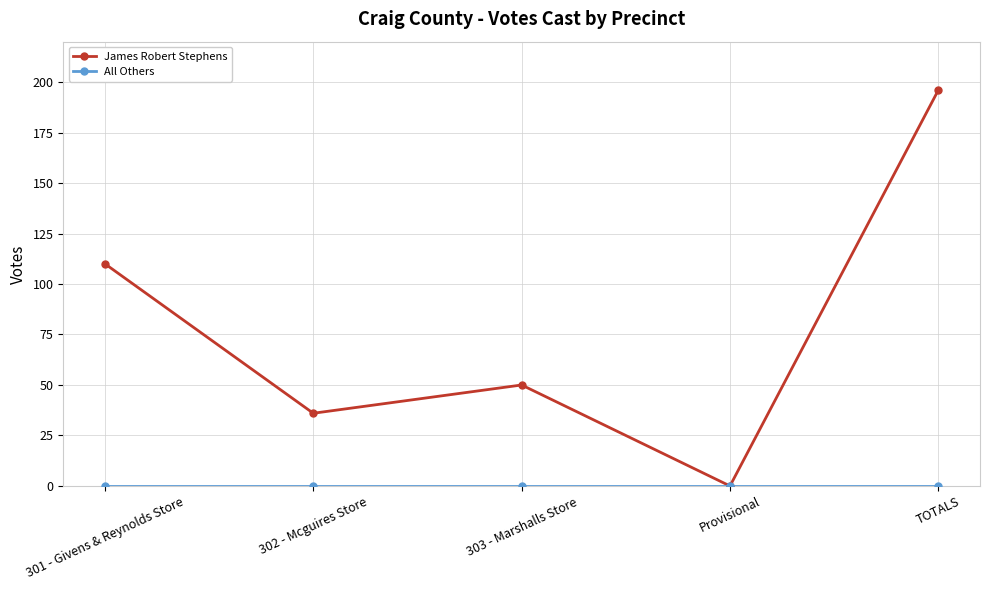

What is the spread (max minus min) of values at 301 - Givens & Reynolds Store?

110